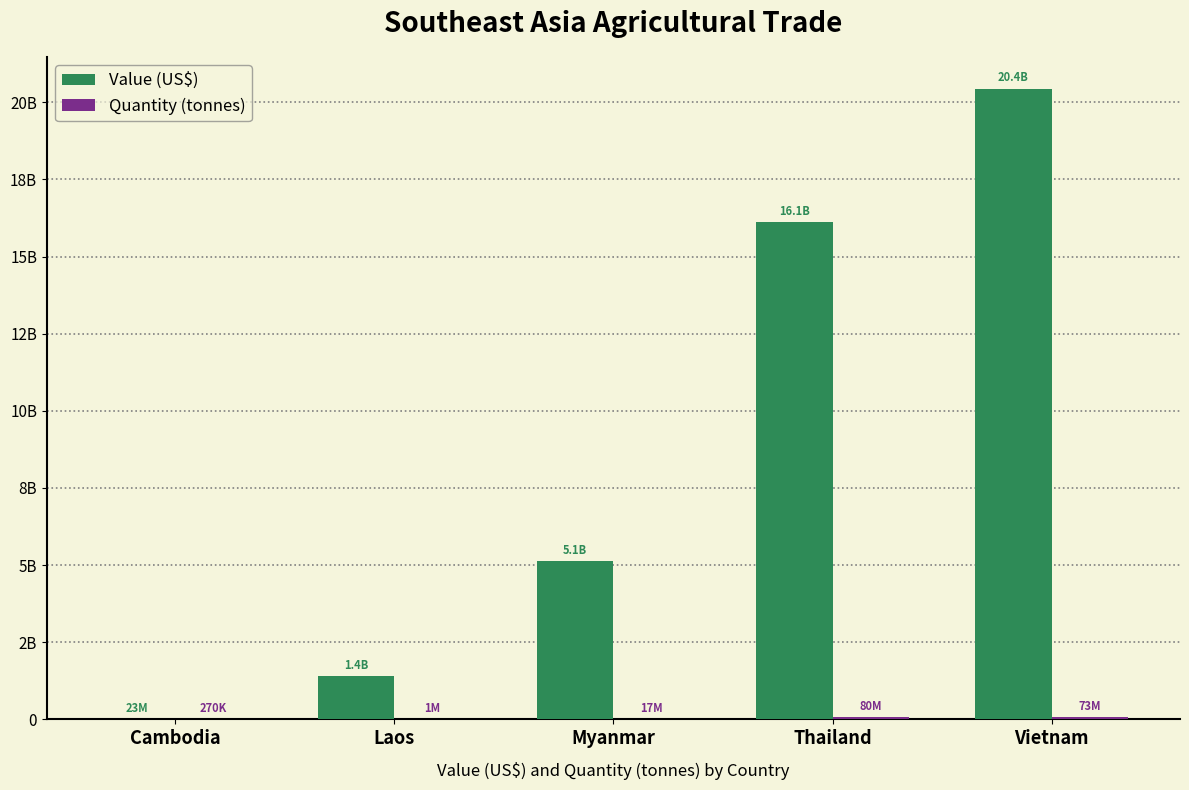

Rank the categories by Value (US$) value from highest to lowest.

Vietnam, Thailand, Myanmar, Laos, Cambodia